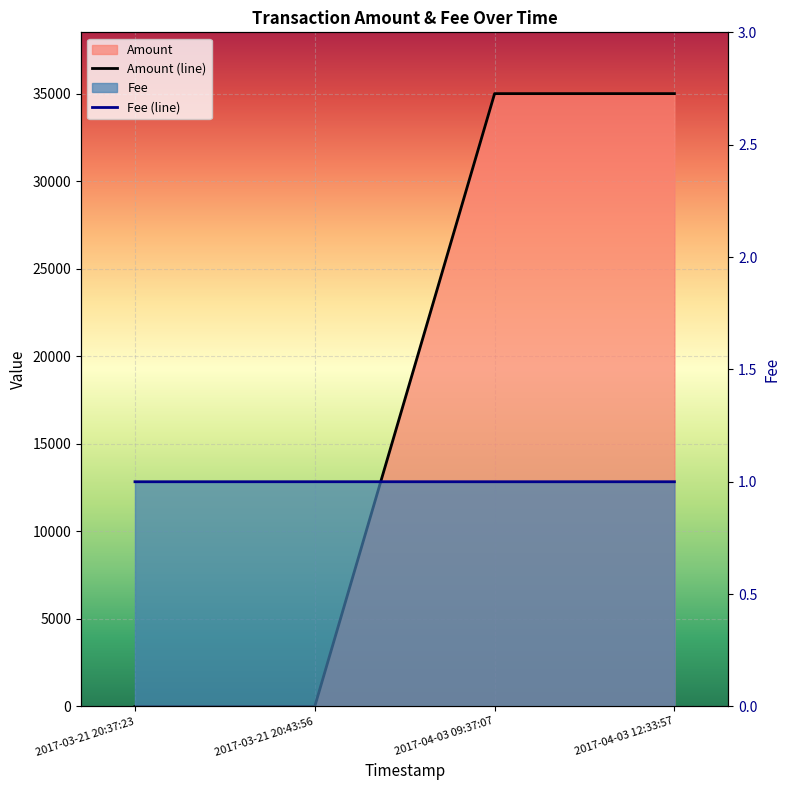

Which has a higher value, 2017-03-21 20:43:56 or 2017-03-21 20:37:23?

2017-03-21 20:43:56